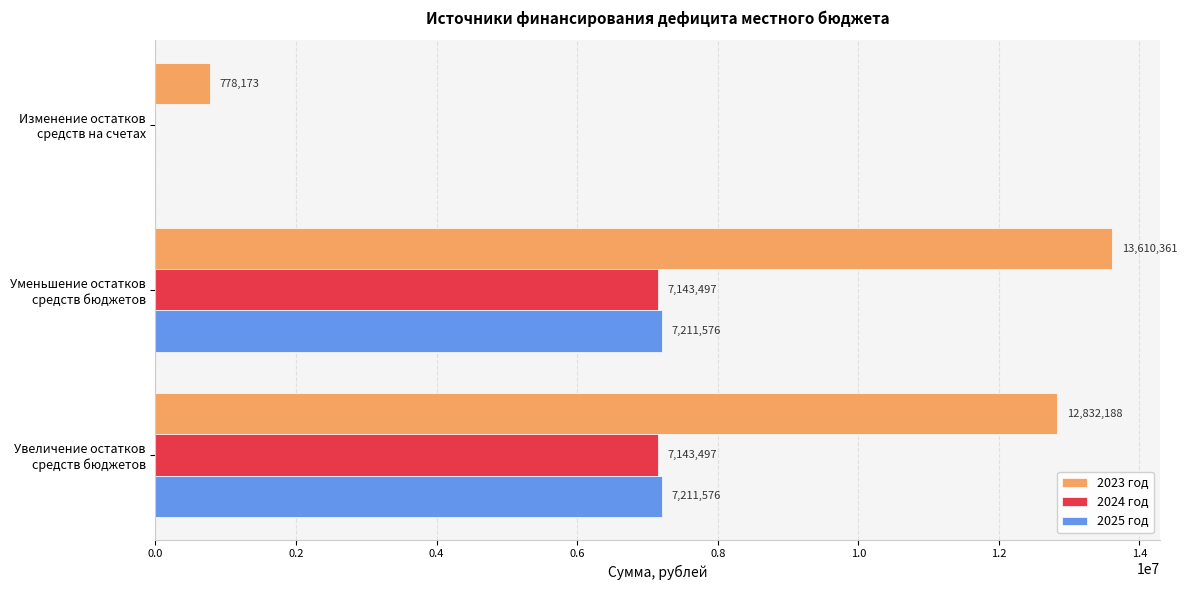

Which series has the largest total across all categories?

2023 год